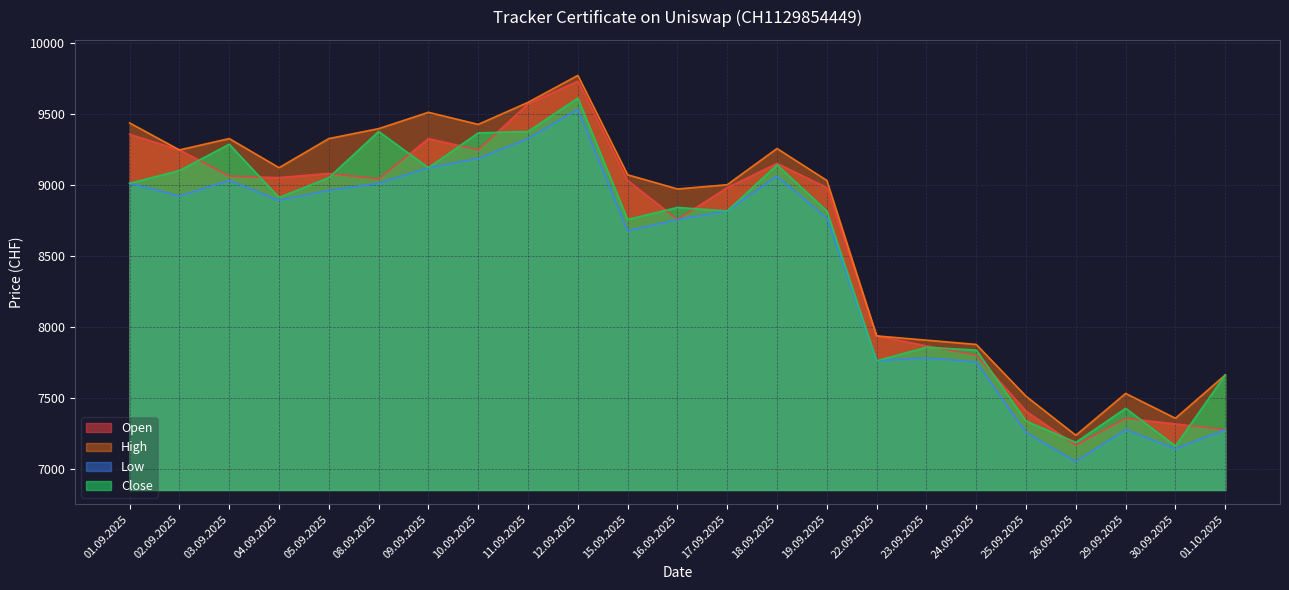

What is the lowest value of the Close series?

7165